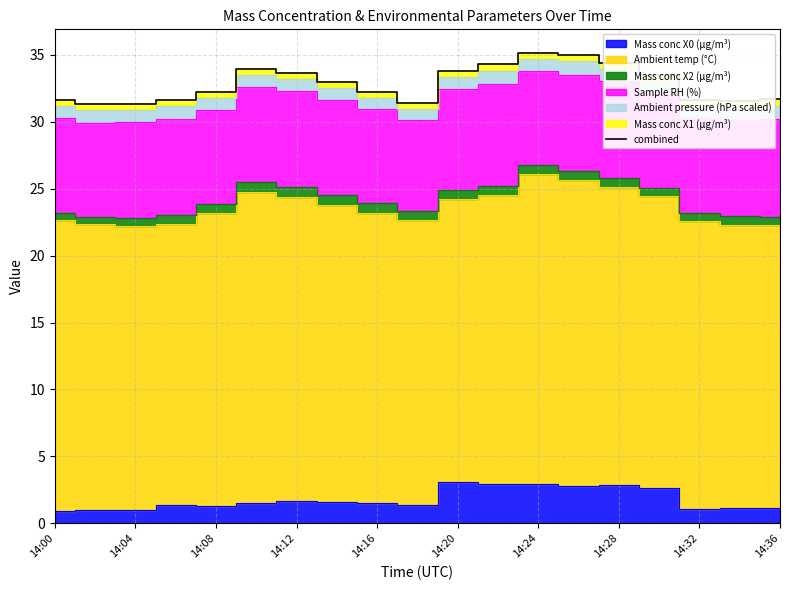

What is the average value?

32.8